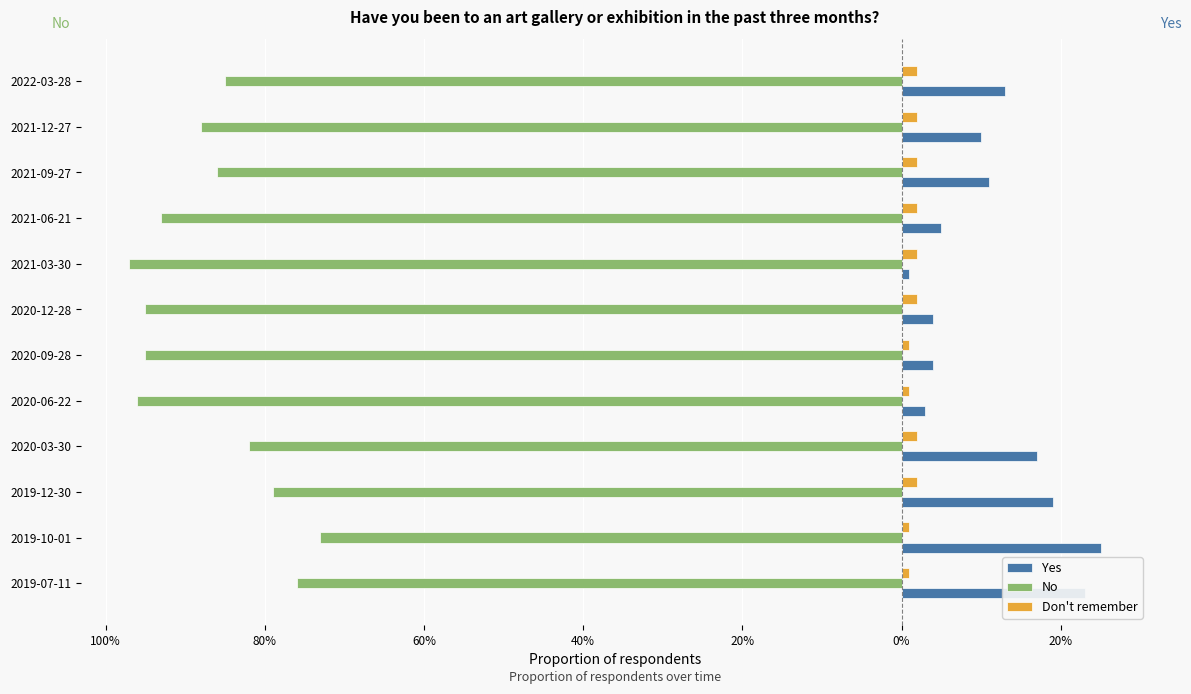

At how many categories does at least one series exceed 0?

12